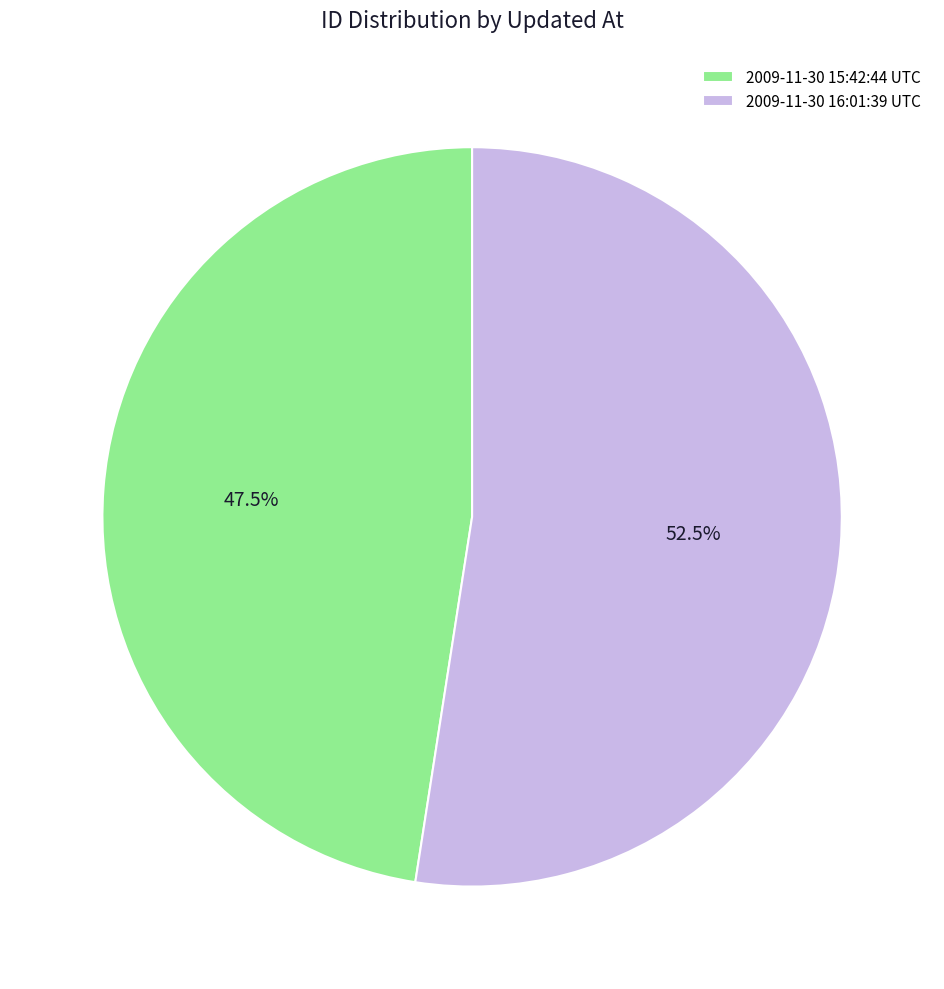

How many segments does this pie chart have?

2